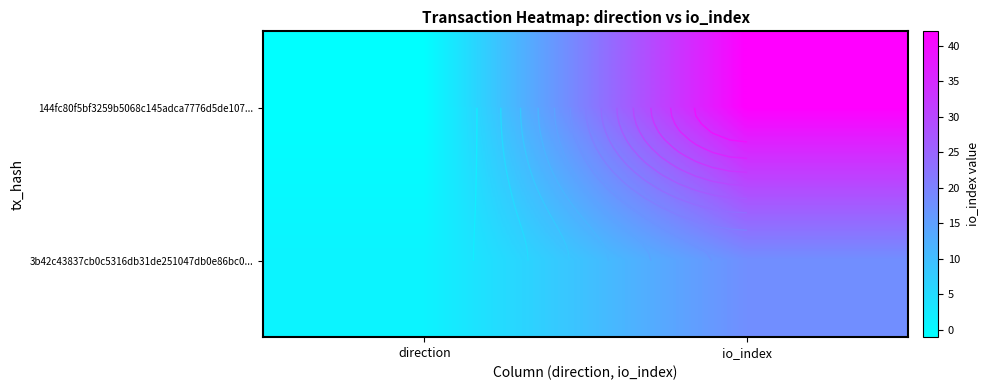

Which has a higher value, io_index or direction?

io_index